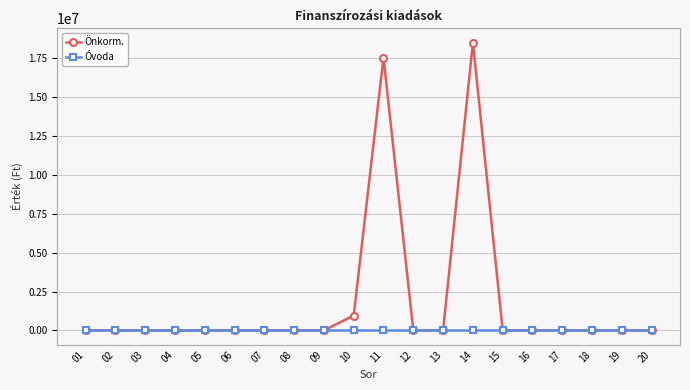

List the series in order of their overall mean, highest first.

Önkorm., Óvoda